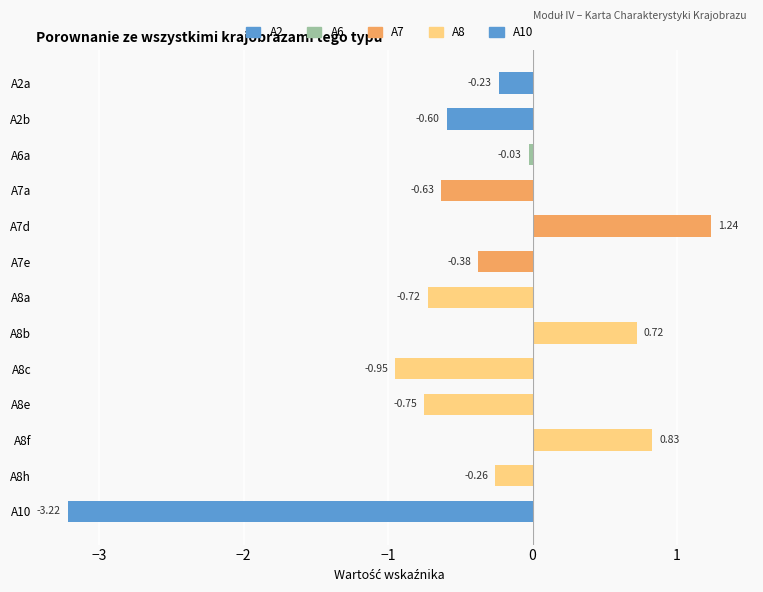

How many values exceed 0?

3